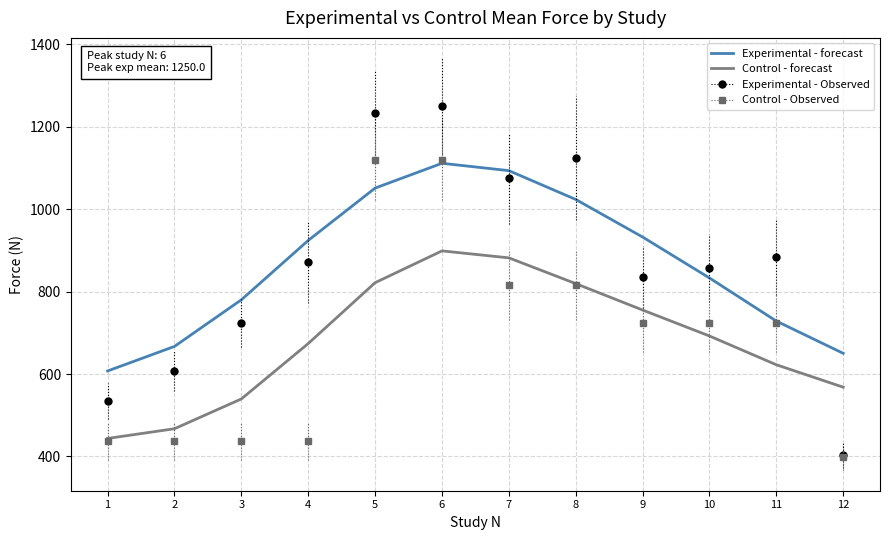

What is the lowest value of the Control - forecast series?

443.7